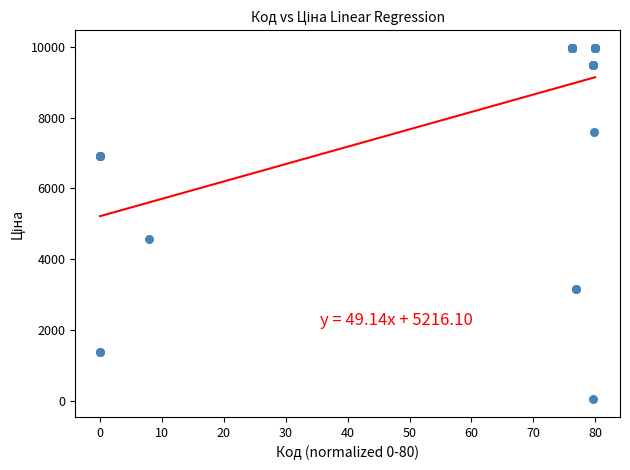

What Y value in the scatter plot is closest to 5003?

4561.9